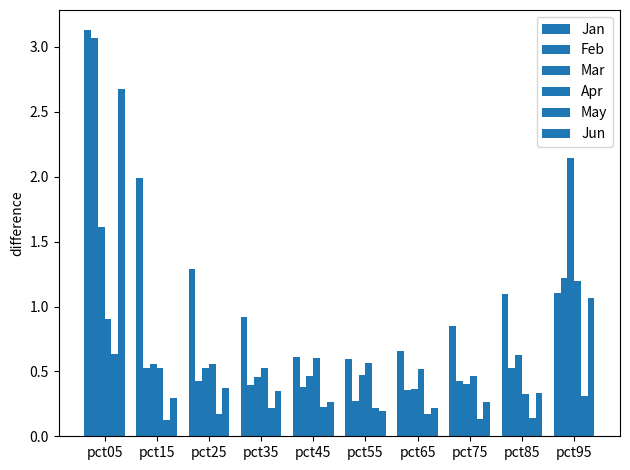

Between pct65 and pct85, which series saw the biggest shift?

Jan